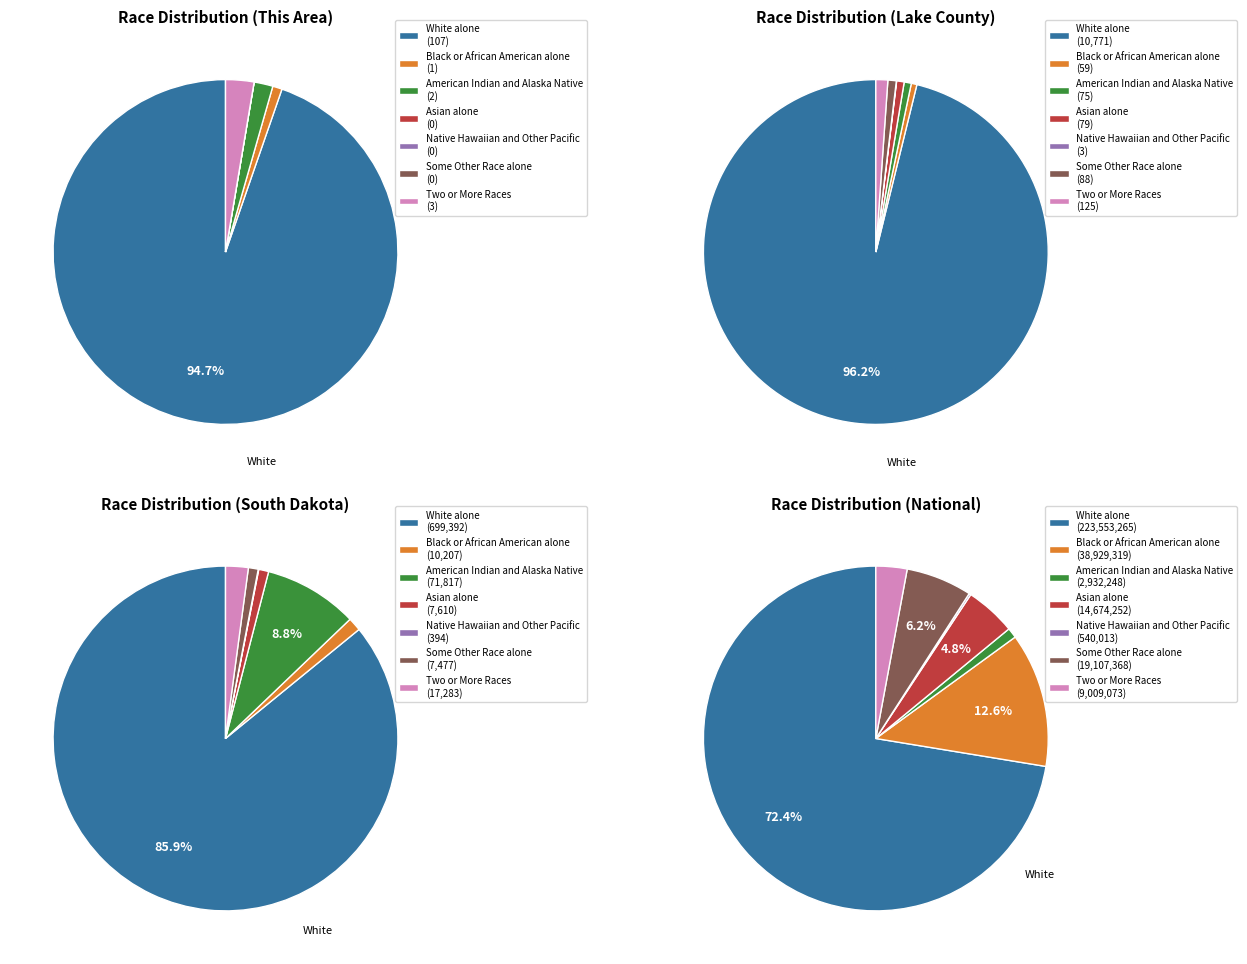

To the nearest percent, what is the combined percentage of Some Other Race alone and Two or More Races?

3%